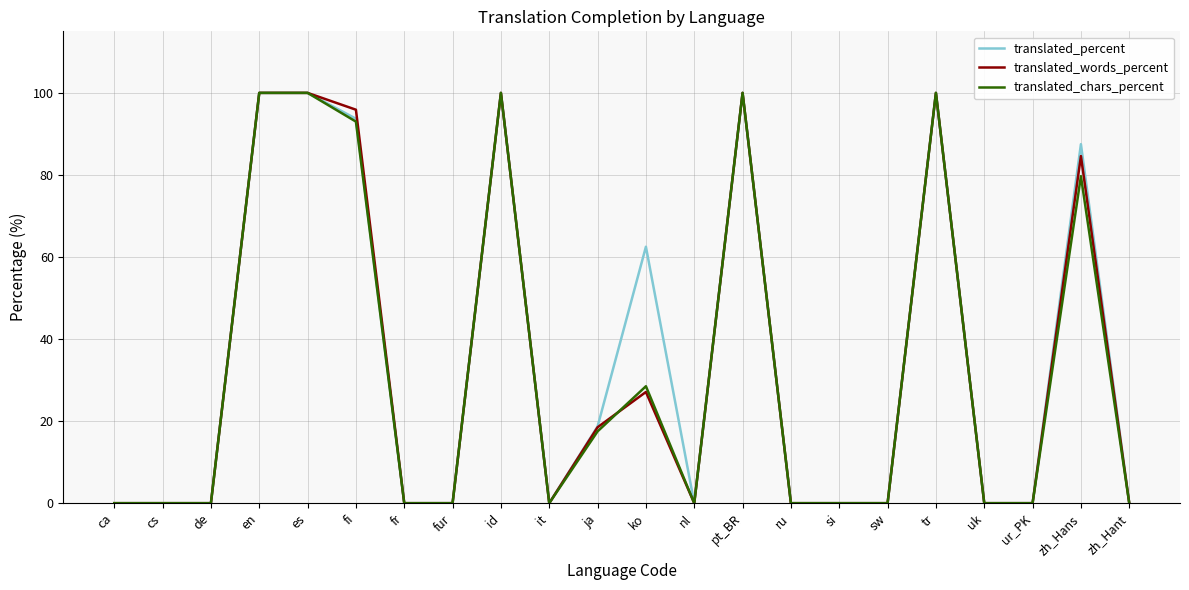

Is the value of translated_percent at cs greater than the value of translated_words_percent at id?

No